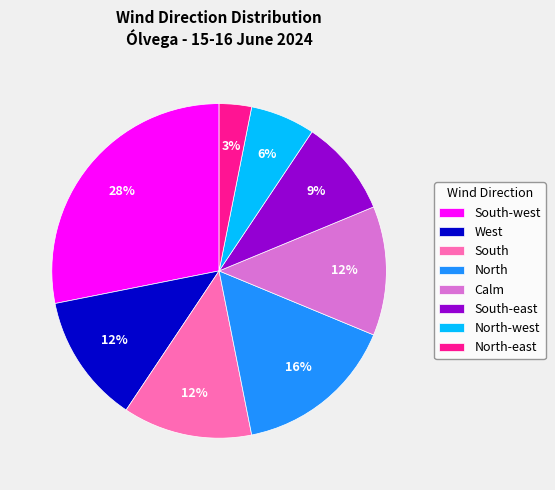

Count the number of slices in the pie.

8